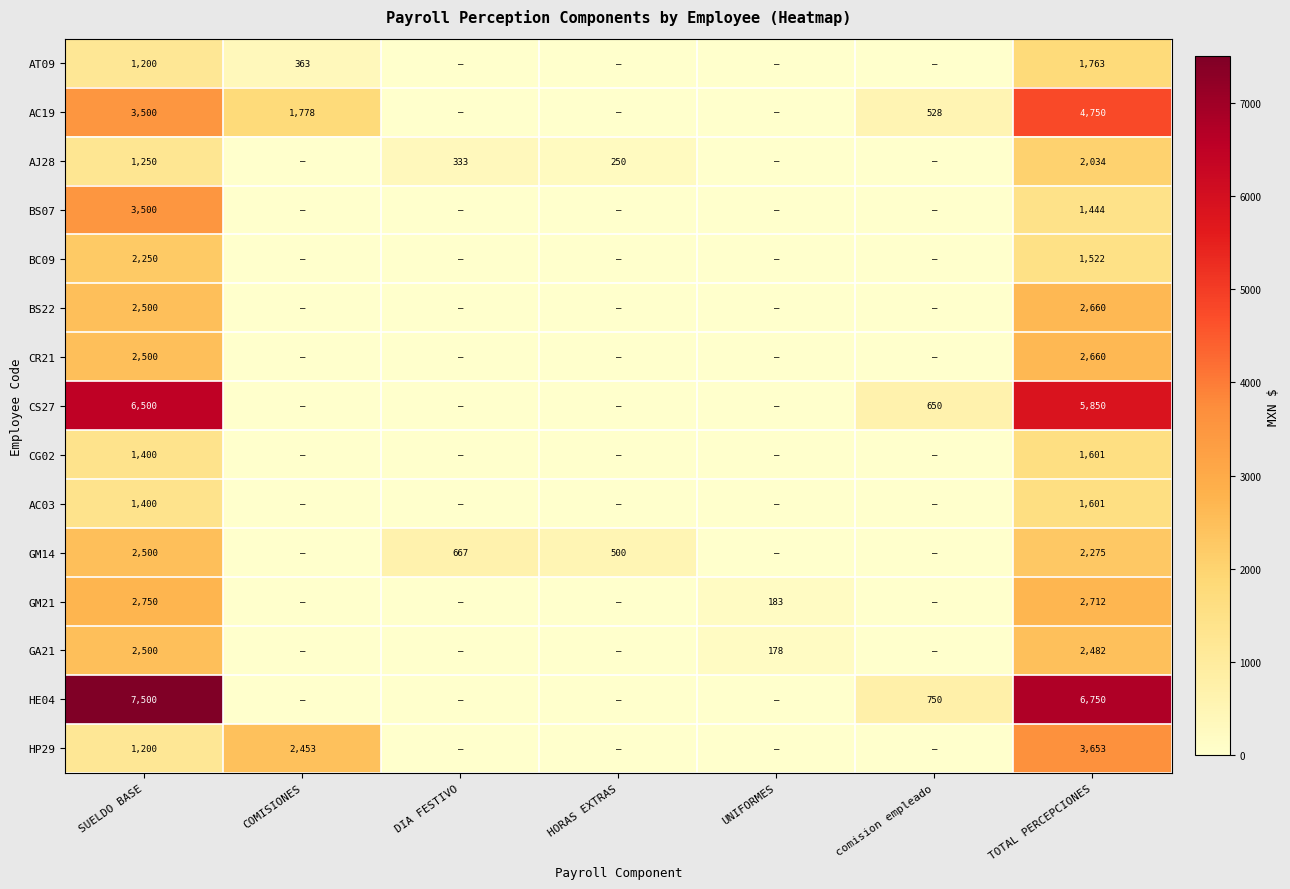

What is the greatest value displayed?

7500.0